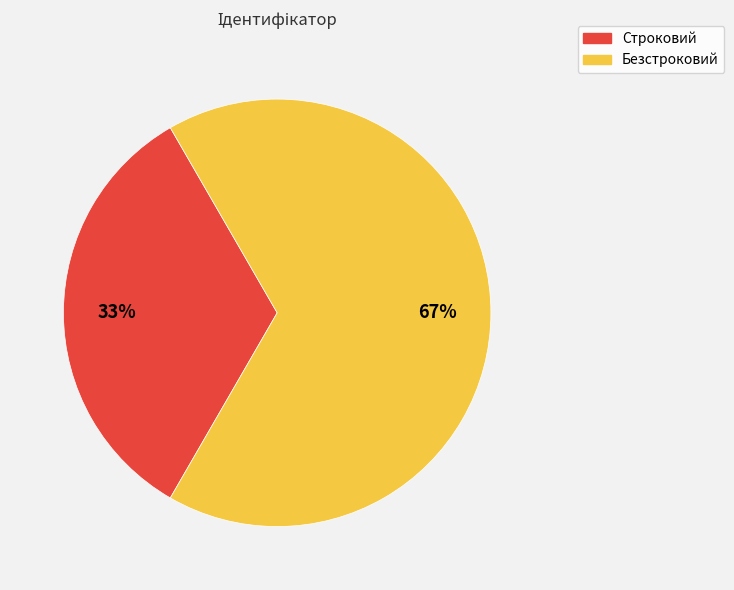

What is the smallest slice in the pie chart?

Строковий